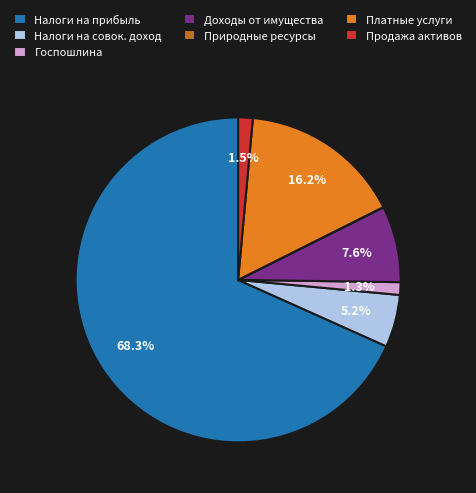

Do Госпошлина and Налоги на прибыль together represent more than half of the pie?

Yes